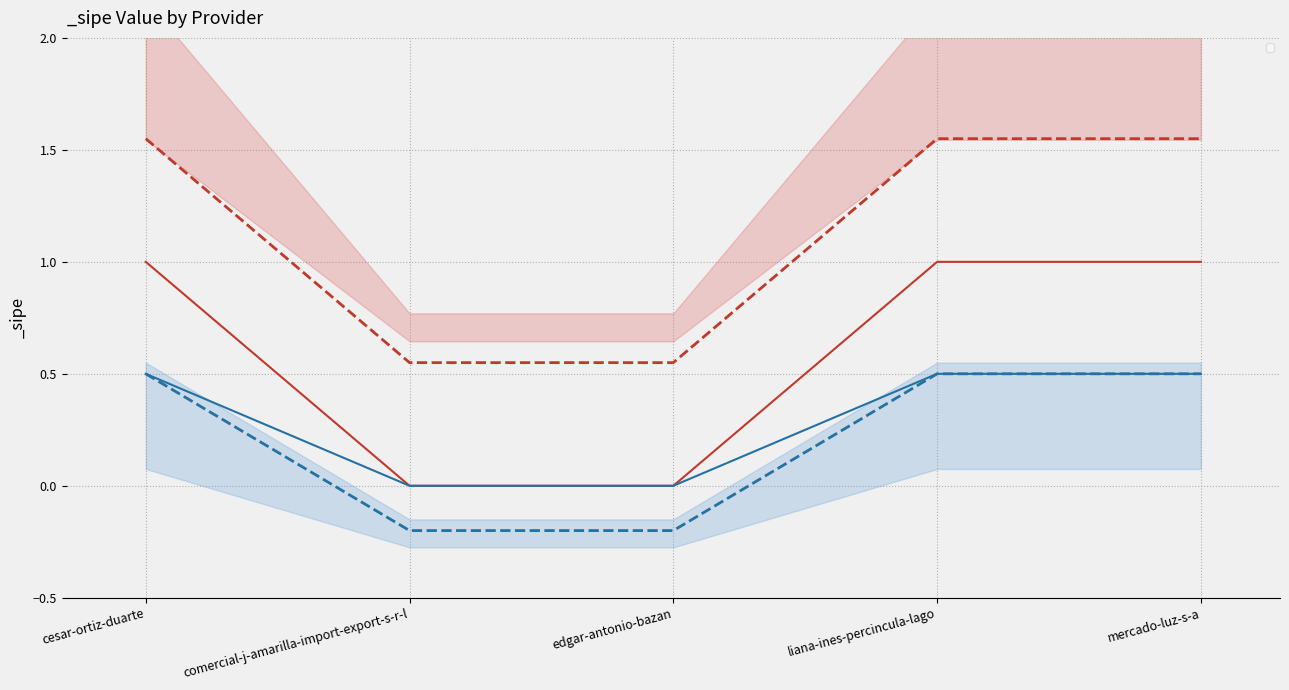

Does the chart have visible grid lines?

Yes